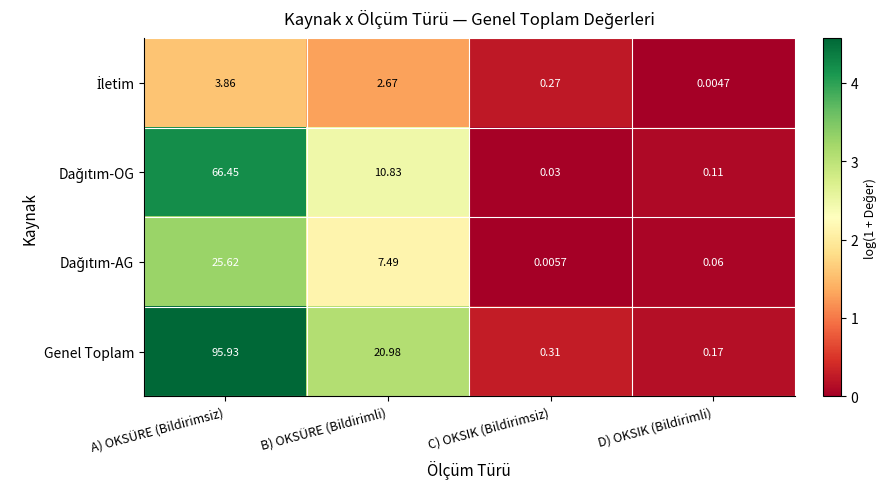

Which series has the largest range (max minus min)?

Genel Toplam